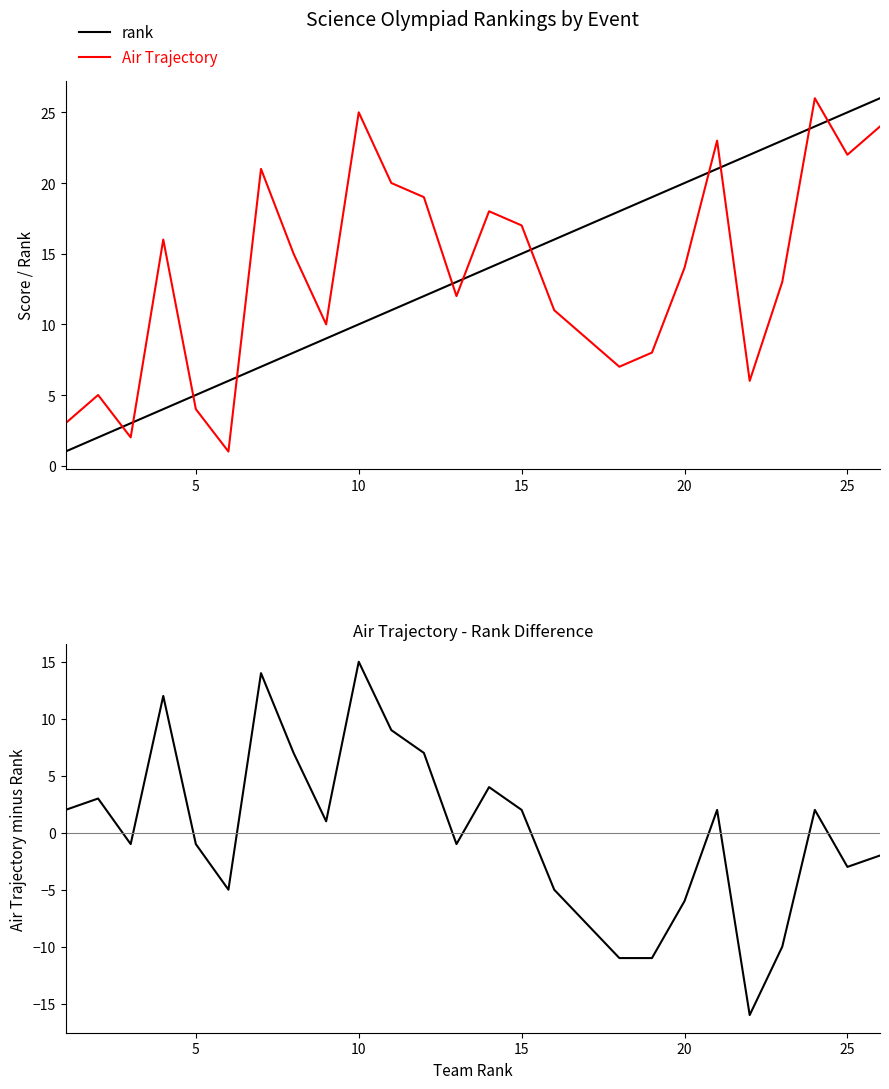

True or false: rank and Air Trajectory intersect in this chart.

True